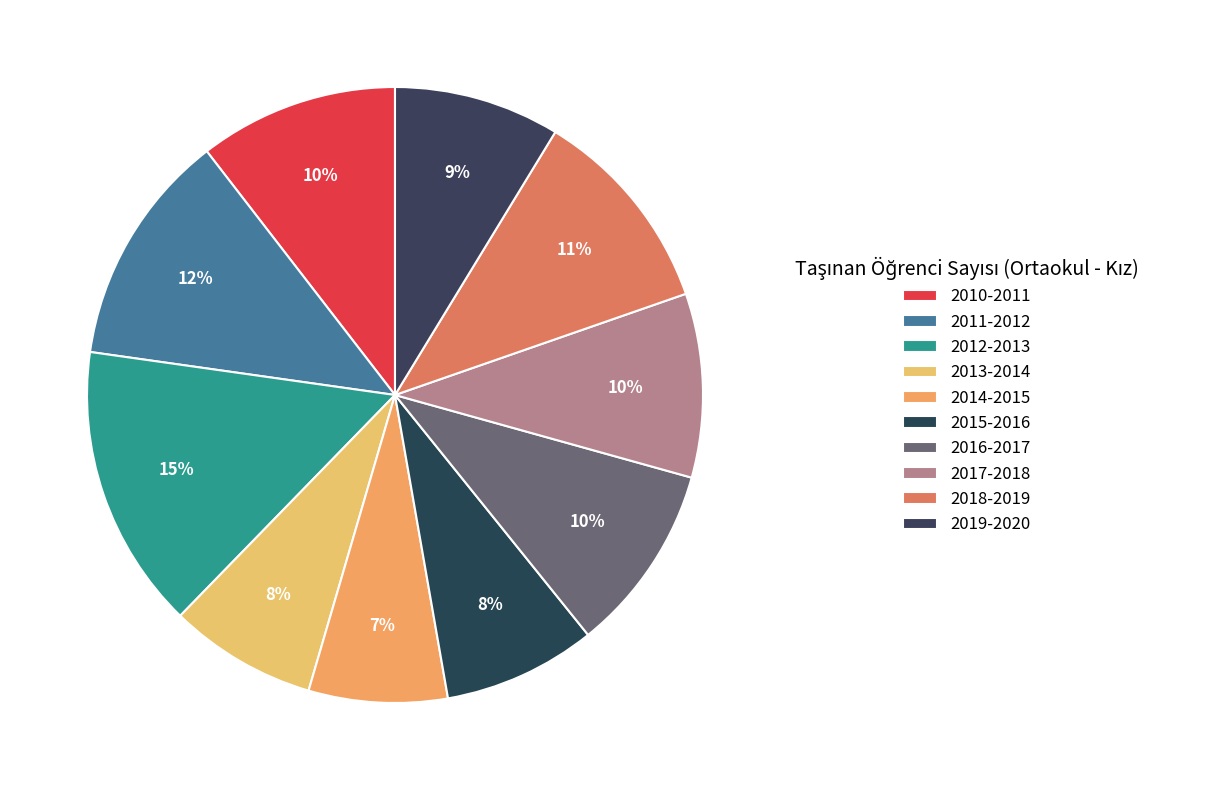

Is there a majority slice in this chart?

No